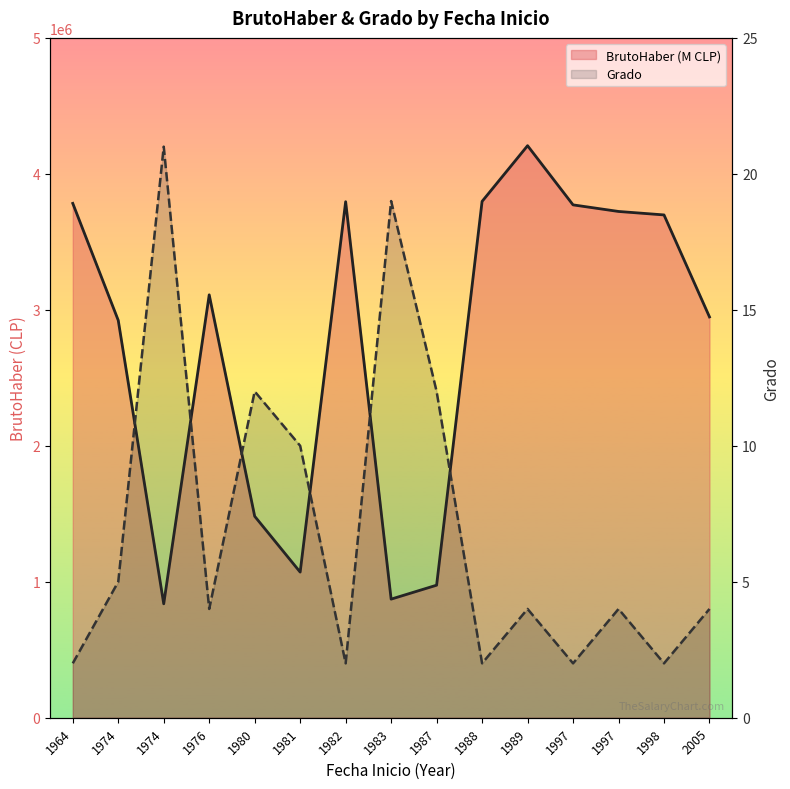

Where is Grado nearest to the value 11?

1980